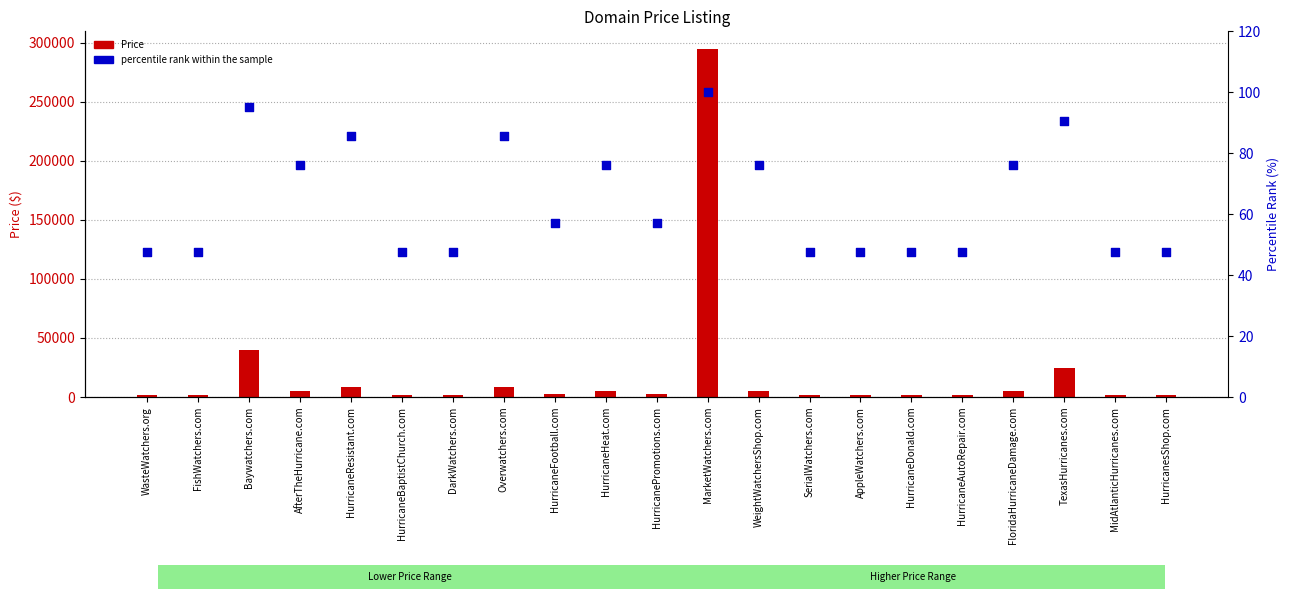

Which series contains the highest Y value?

Price